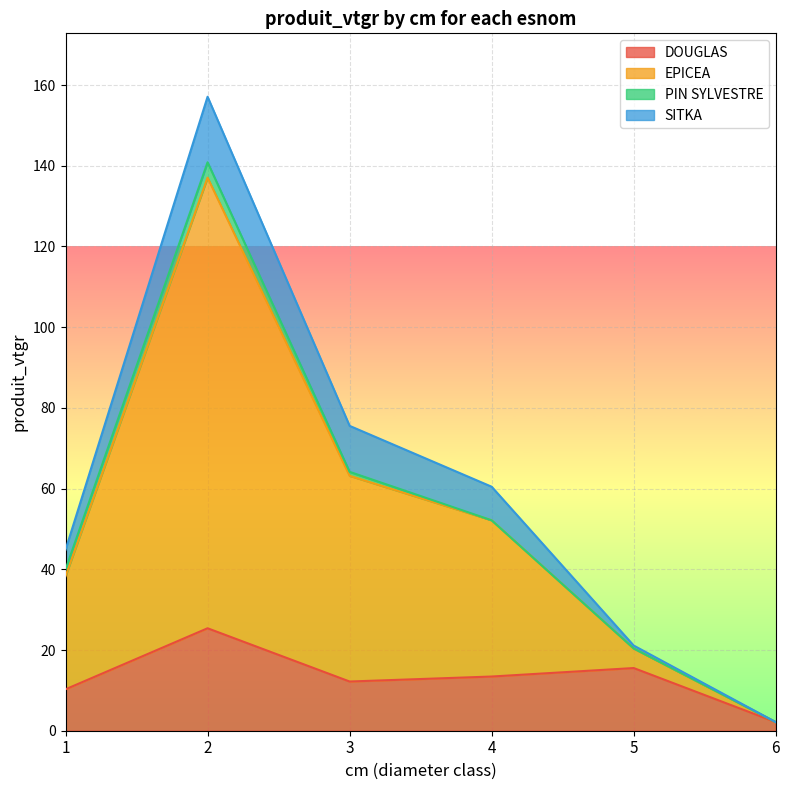

Is the value of EPICEA at 2 greater than the value of DOUGLAS at 6?

Yes